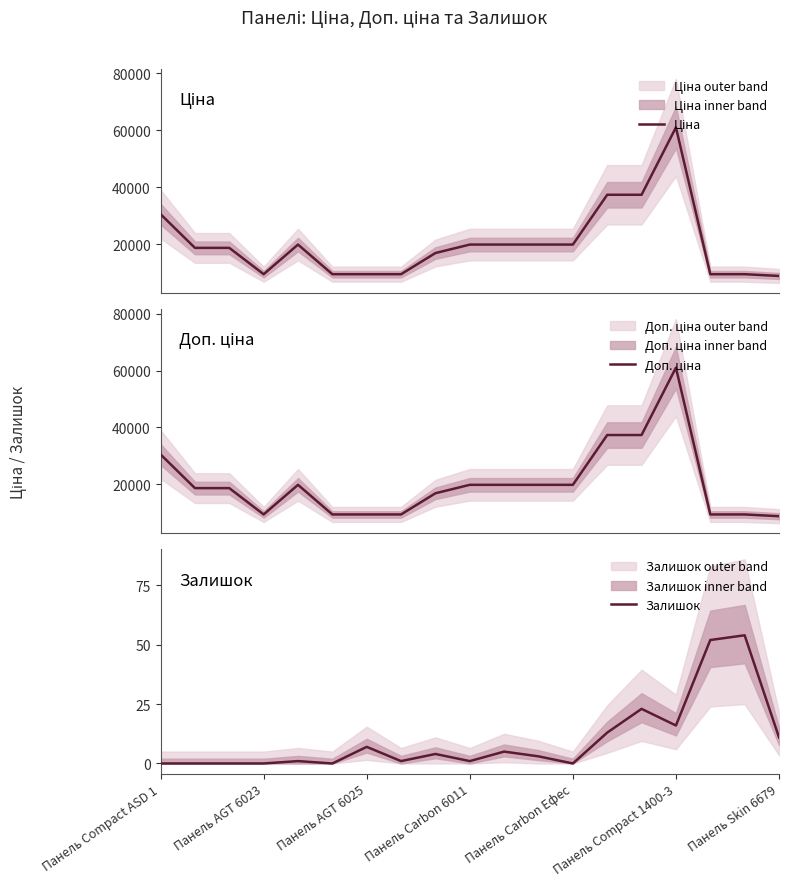

True or false: Залишок has a value of 33.9 at Панель AGT 6023.

False